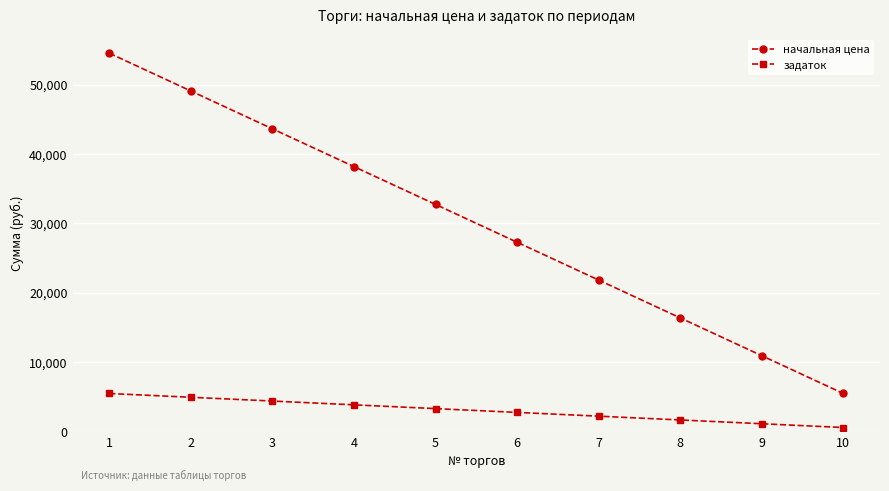

Between 4 and 8, which series saw the biggest shift?

начальная цена